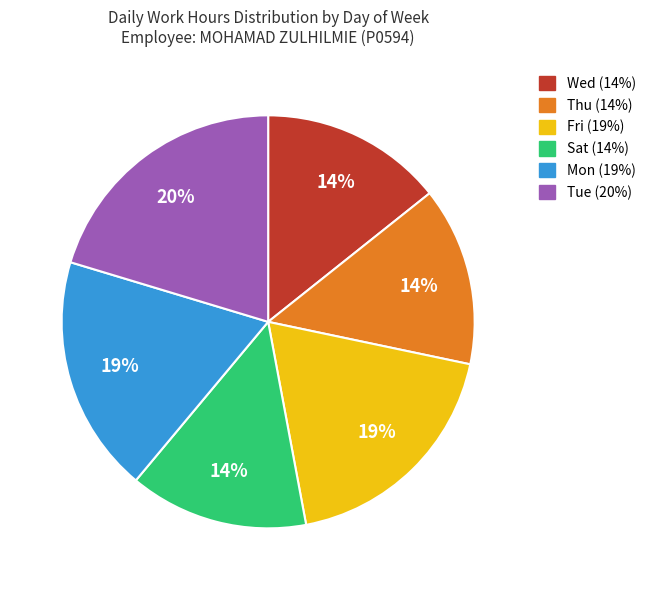

Does any single category account for the majority?

No